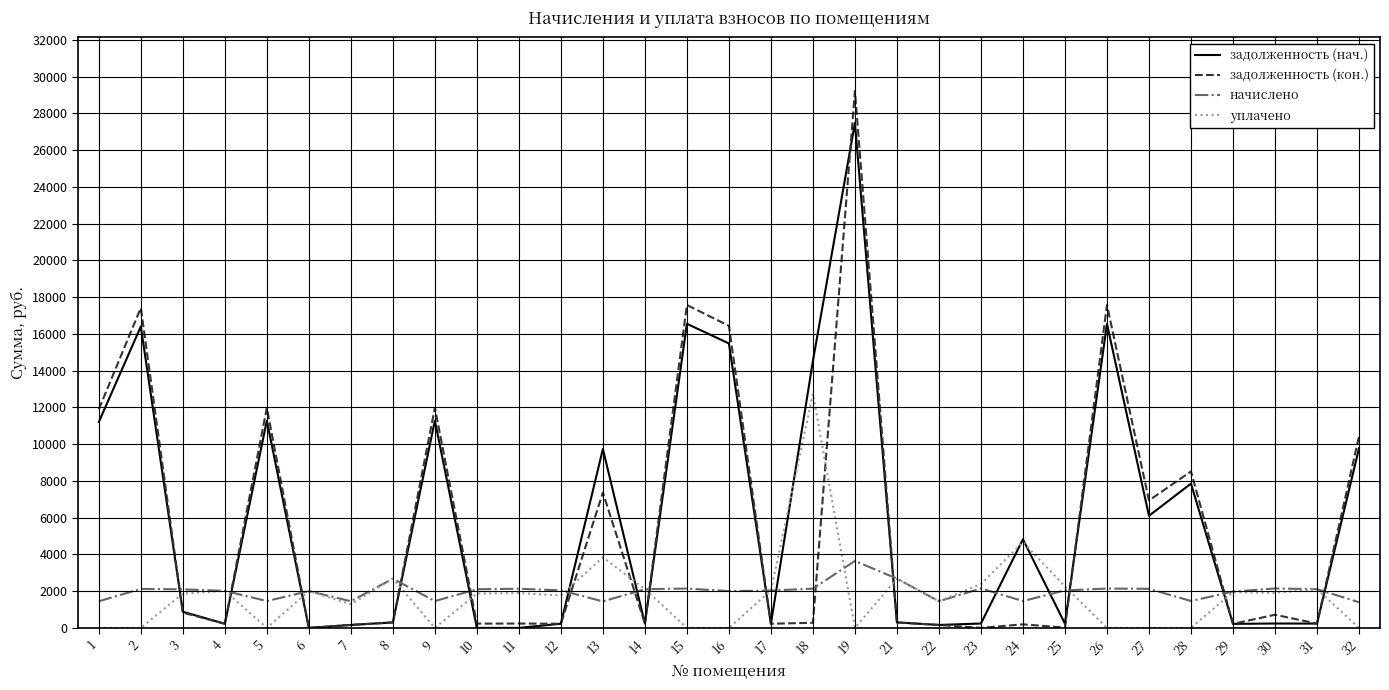

Between which two adjacent categories do задолженность (кон.) and уплачено first intersect?

2 and 3